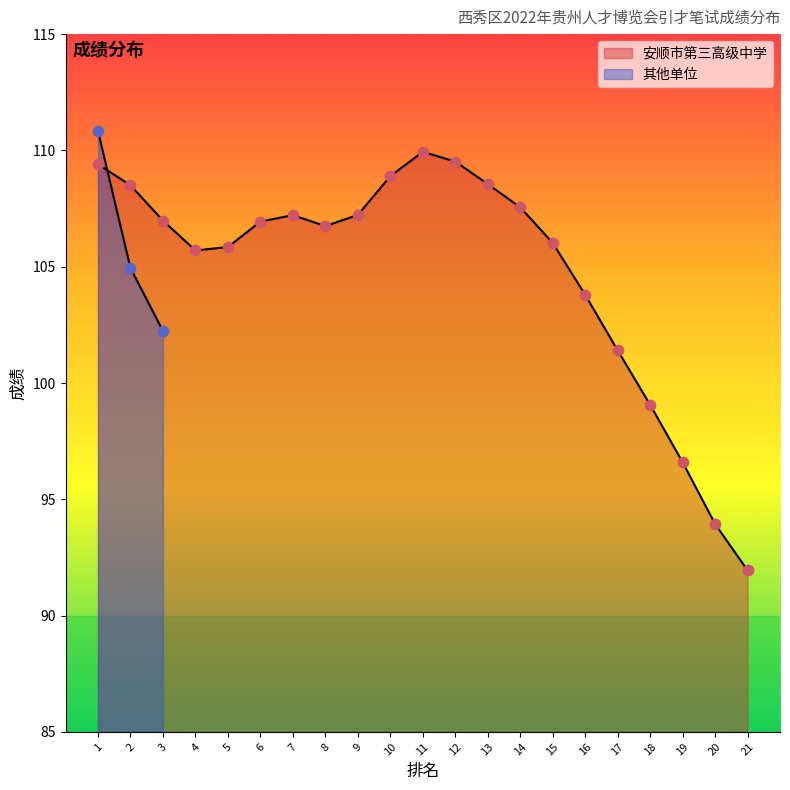

Approximately how many times larger is the value at 3 compared to 1?

0.9